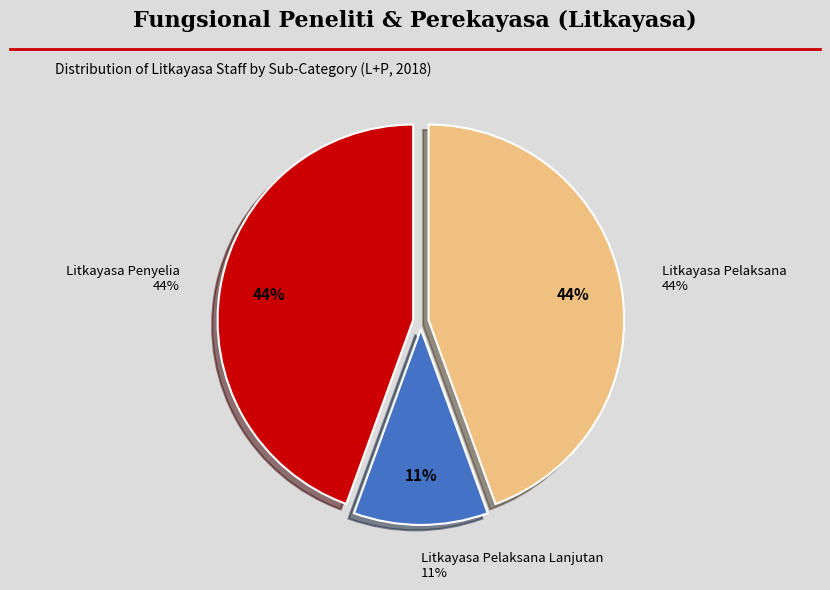

What is the largest slice in the pie chart?

Litkayasa Penyelia